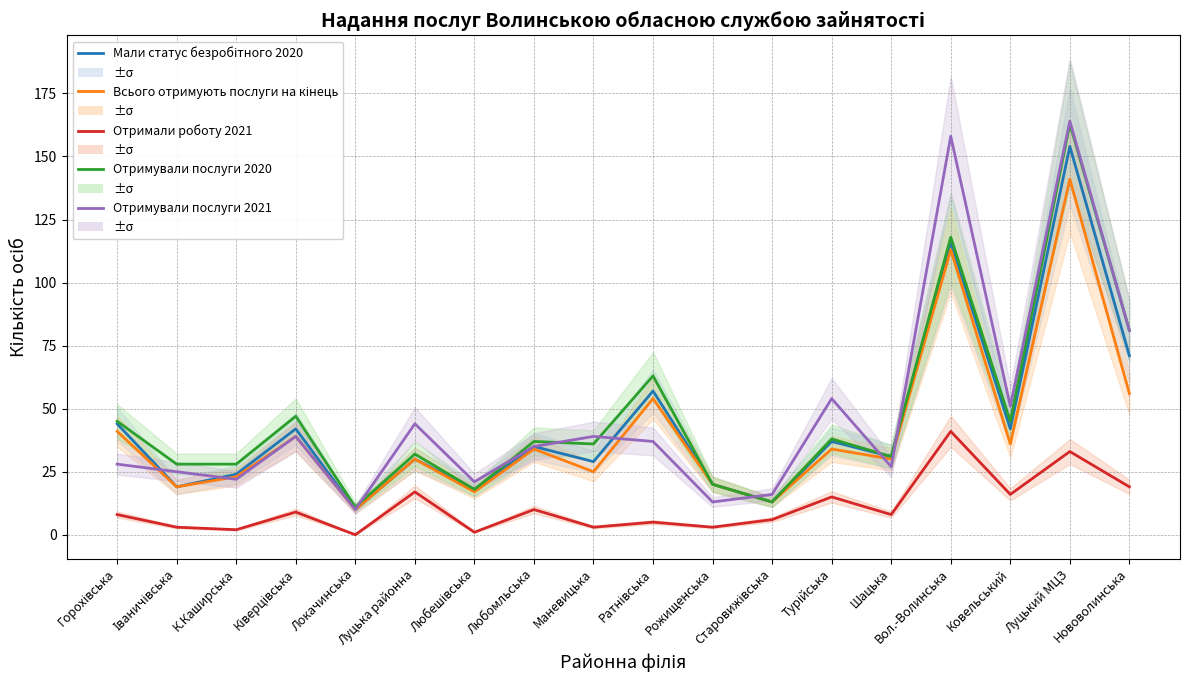

Does the chart have visible grid lines?

Yes